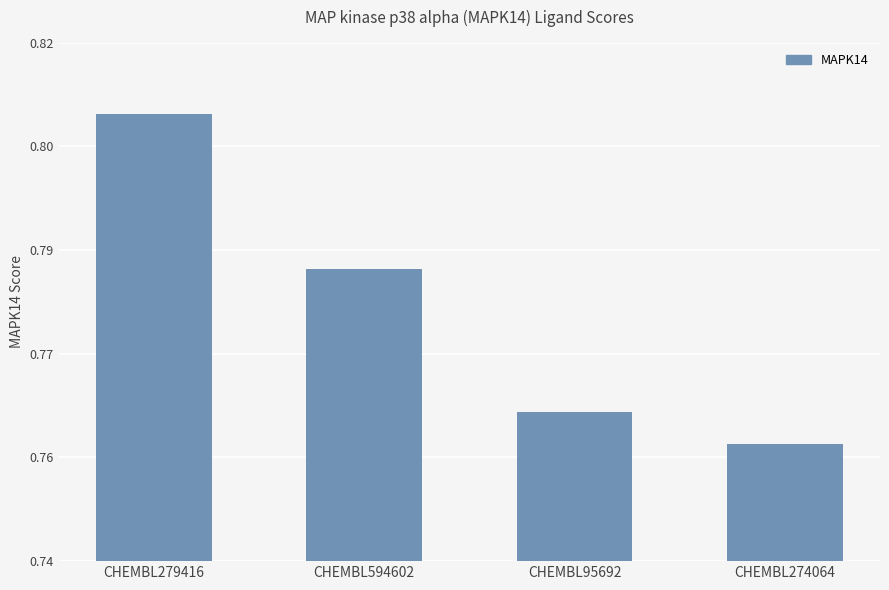

List the labels in order of value, largest first.

CHEMBL279416, CHEMBL594602, CHEMBL95692, CHEMBL274064